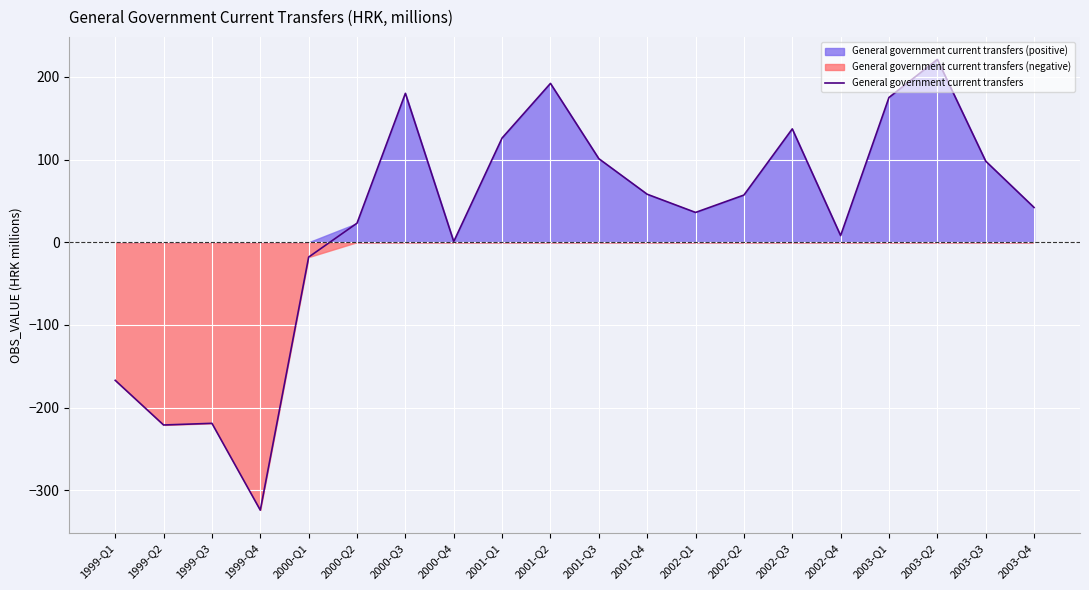

Reading left to right, what are all the values shown in this chart?

-167.0	-221.0	-219.0	-324.0	-18.0	23.0	180.0	0.8	126.0	192.0	101.0	58.0	36.0	57.0	137.0	8.0	175.0	221.0	98.0	42.0